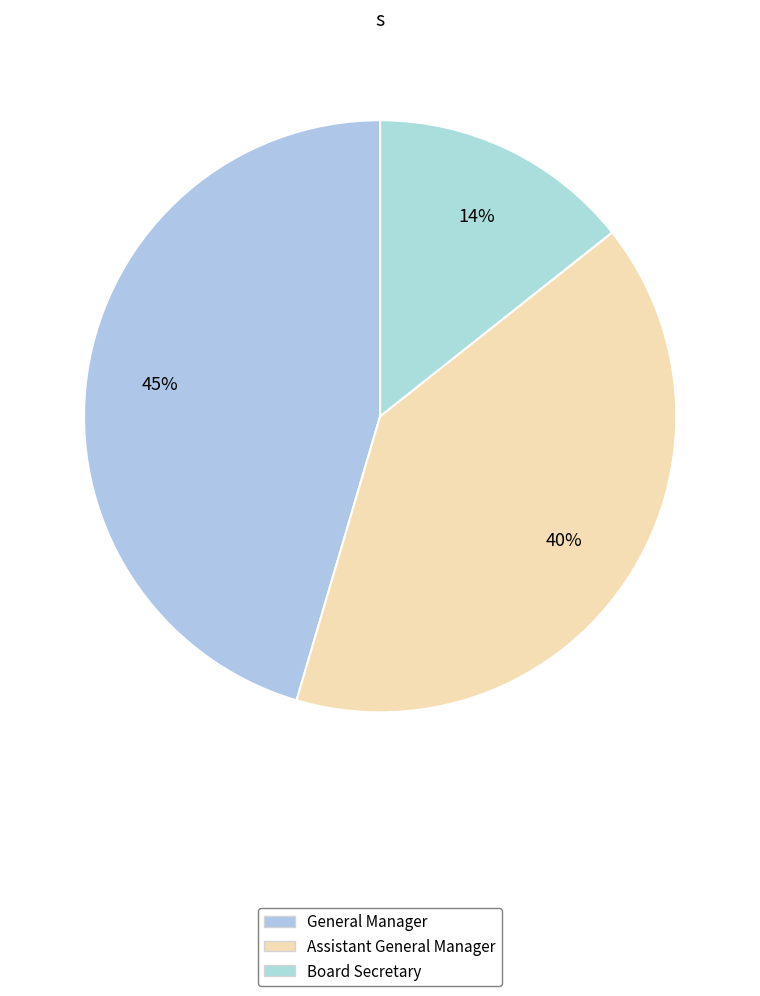

What percentage is NOT represented by Board Secretary?

85.7%